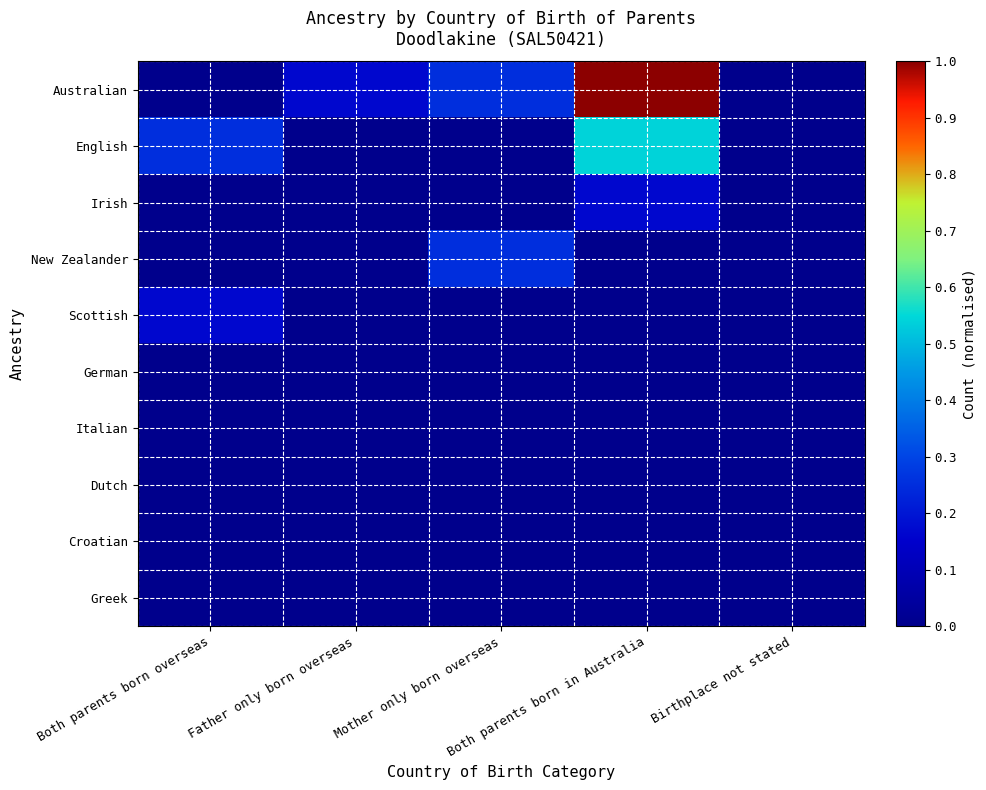

How many categories are shown in the chart?

5